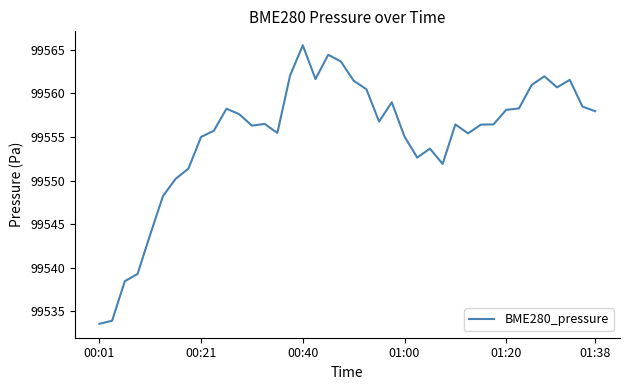

What is the maximum value shown in the chart?

99565.5